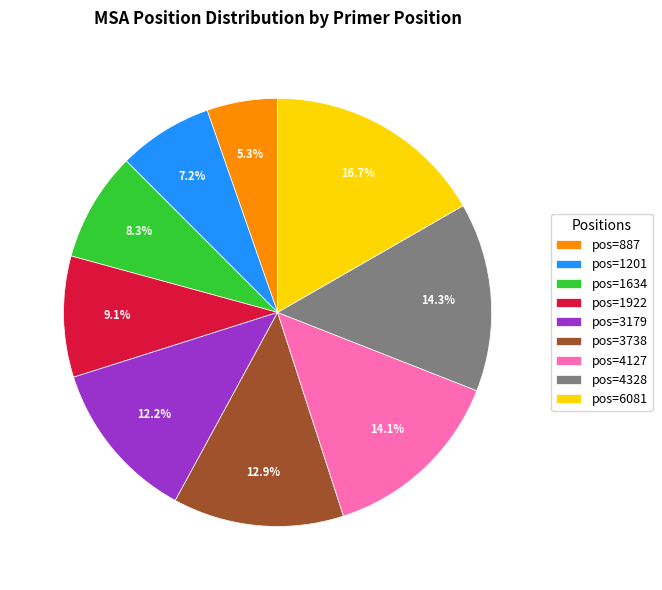

What is the ratio of the value at pos=1922 to the value at pos=887?

1.7